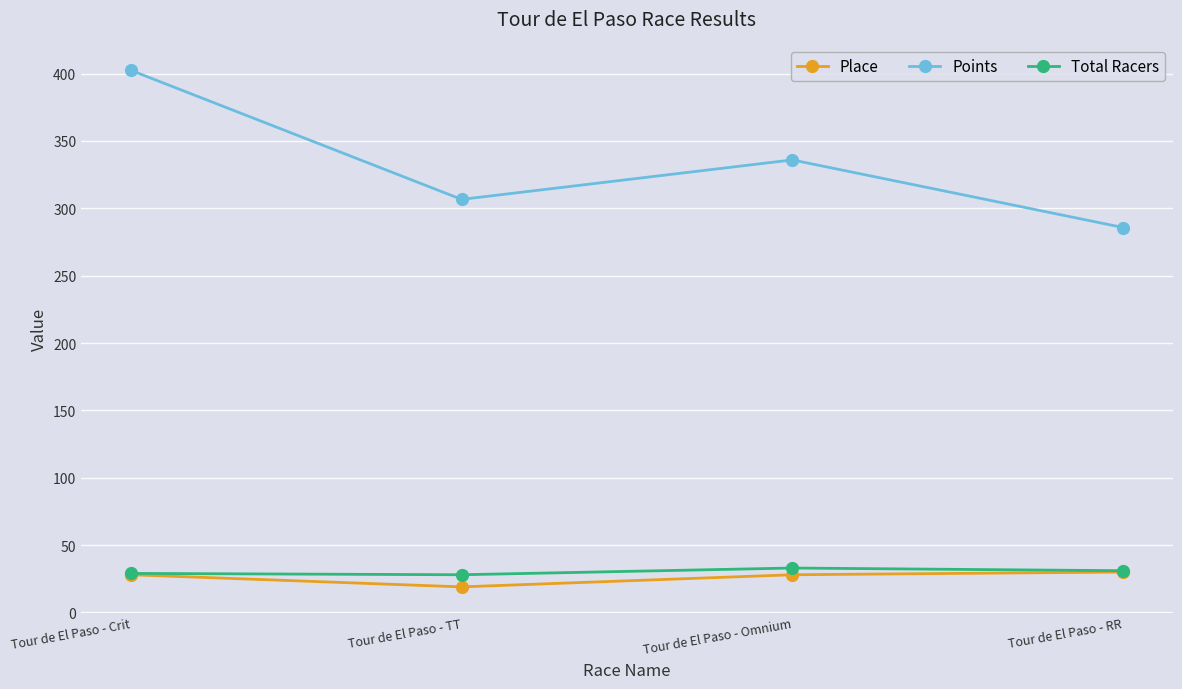

Rank the series at Tour de El Paso - TT from highest to lowest value.

Points, Total Racers, Place